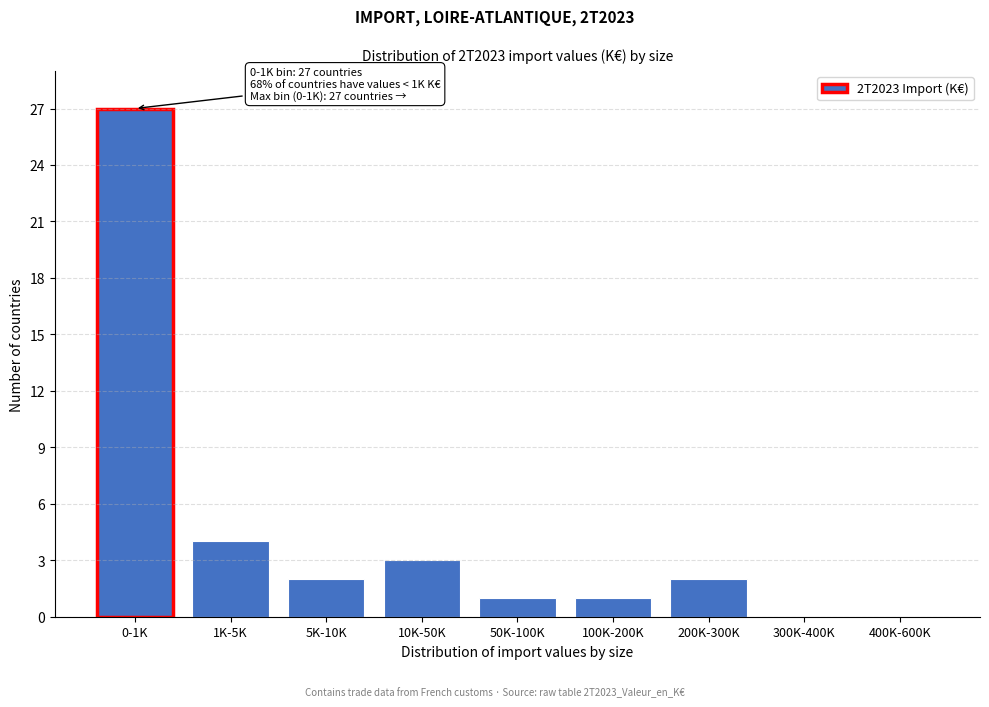

Reading left to right, extract all data points from this chart.

0-1K=27	1K-5K=4	5K-10K=2	10K-50K=3	50K-100K=1	100K-200K=1	200K-300K=2	300K-400K=0	400K-600K=0